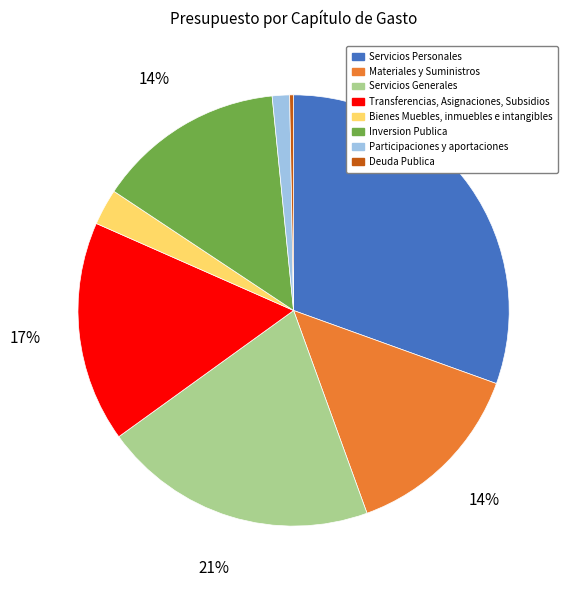

How many slices are in this pie chart?

8